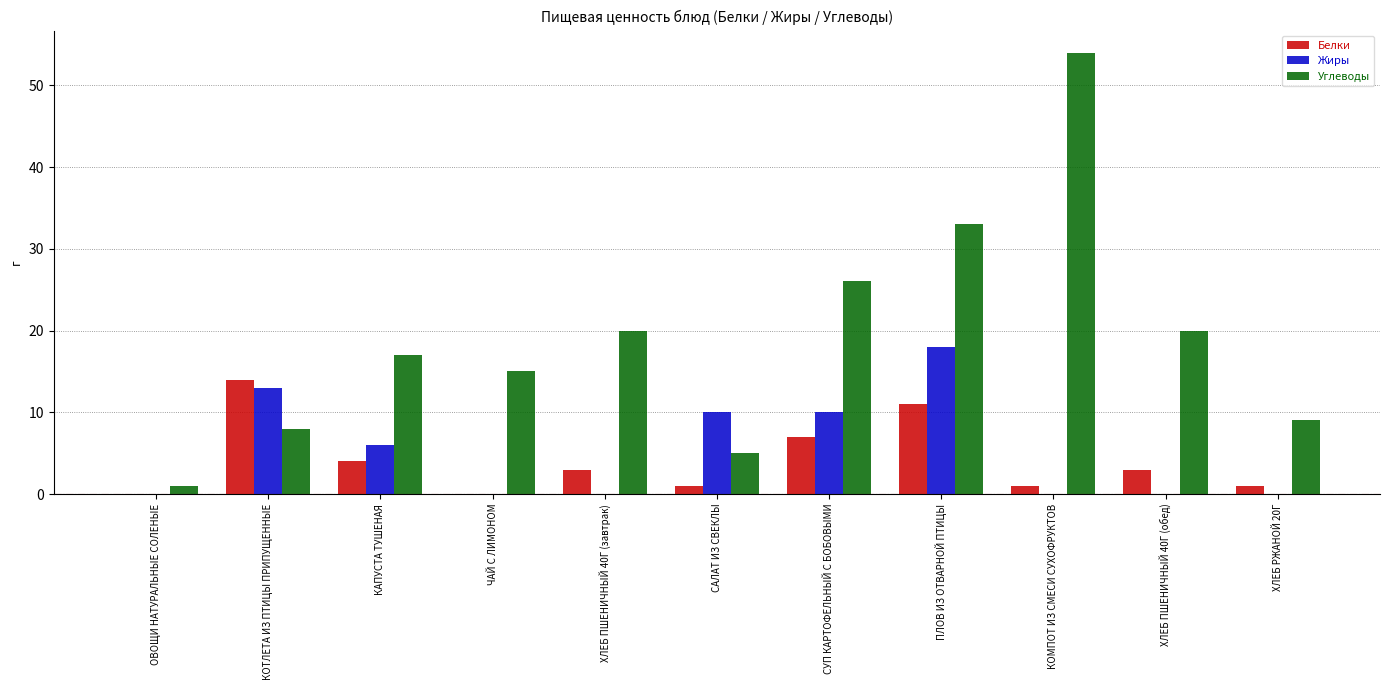

What is the difference between the Углеводы values at ЧАЙ С ЛИМОНОМ and ОВОЩИ НАТУРАЛЬНЫЕ СОЛЕНЫЕ?

14